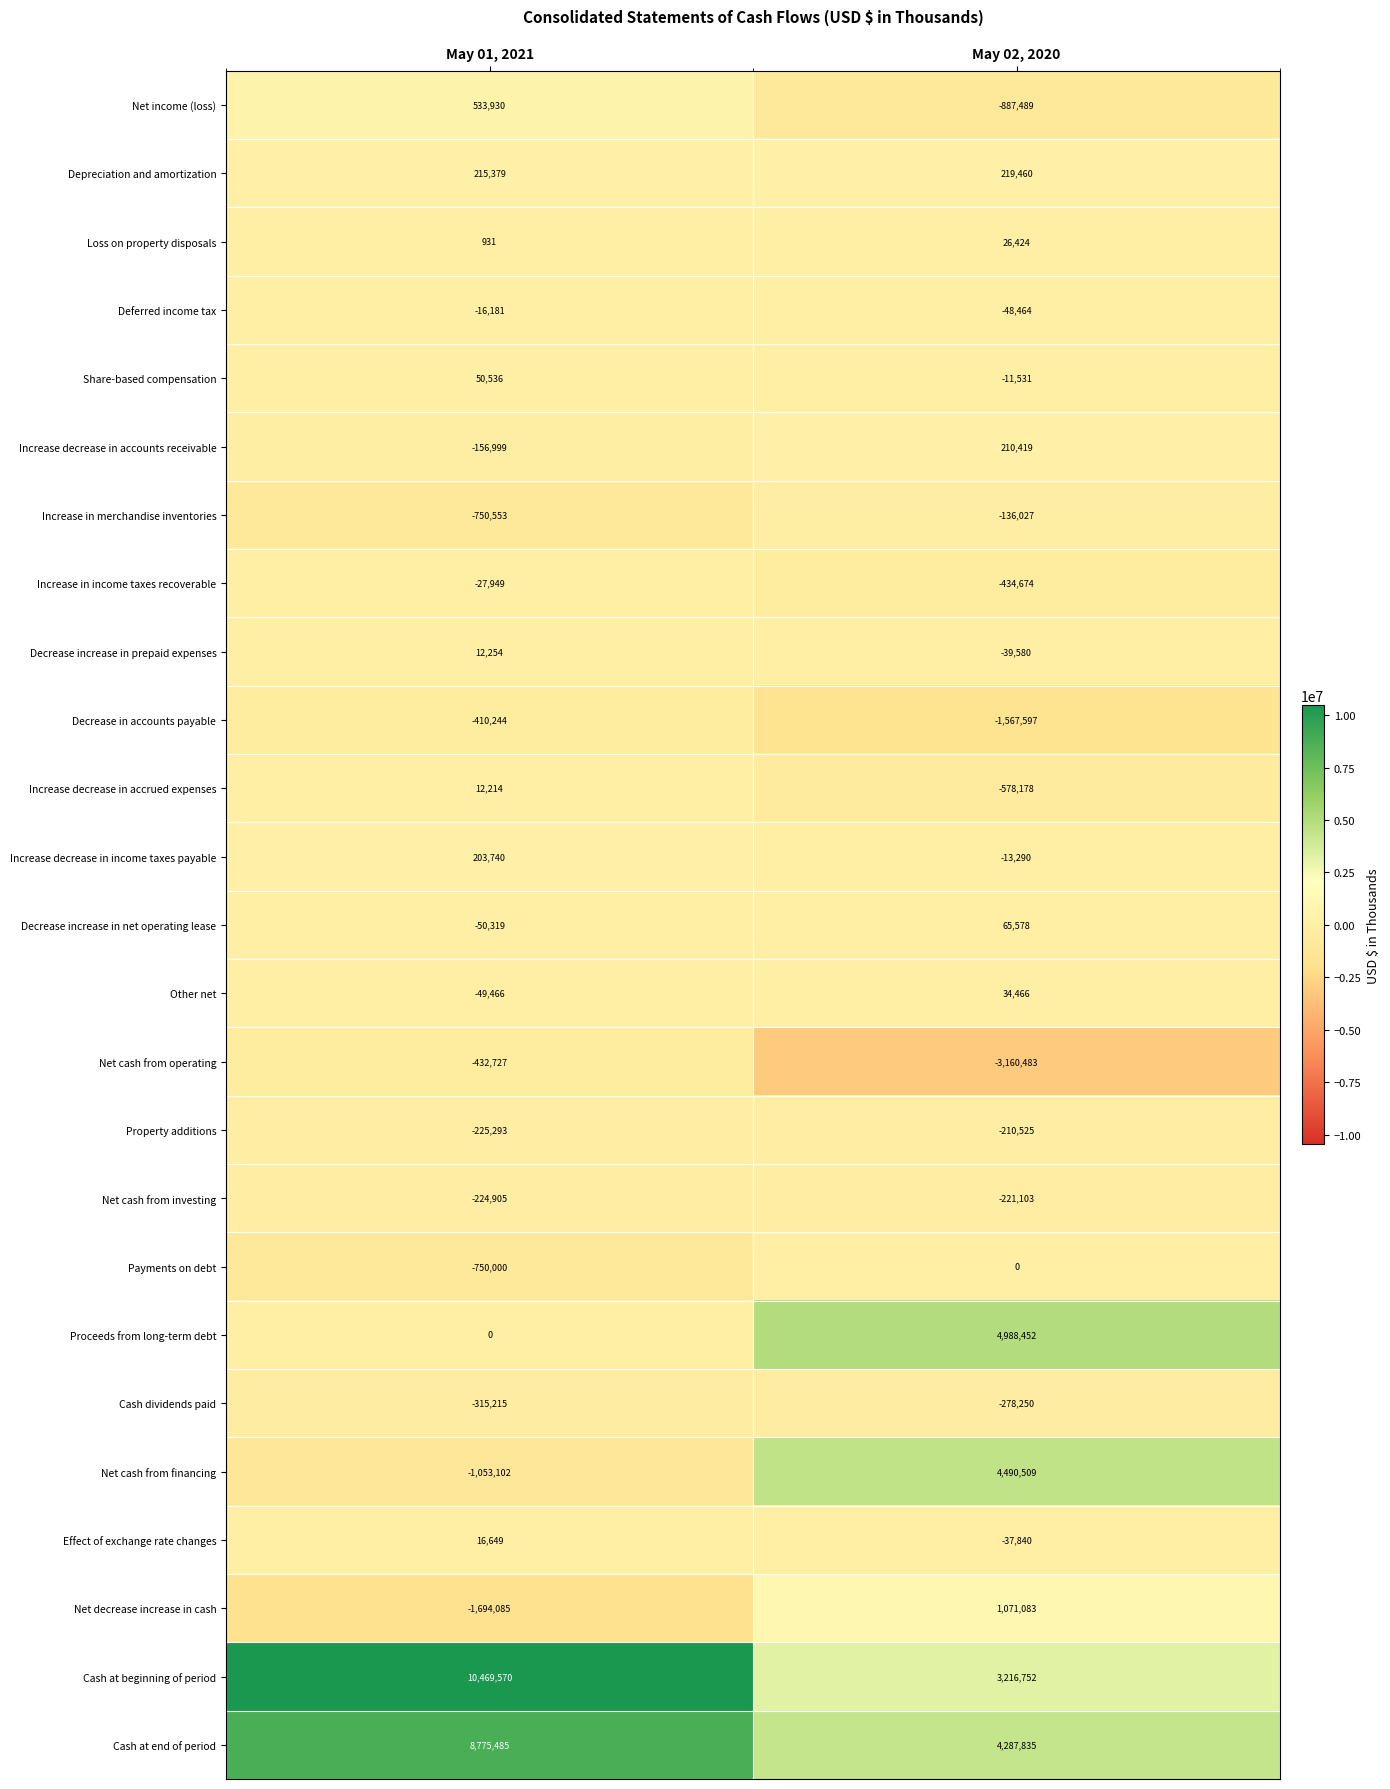

The Increase in merchandise inventories series shows -750553 at May 01, 2021. True or false?

True